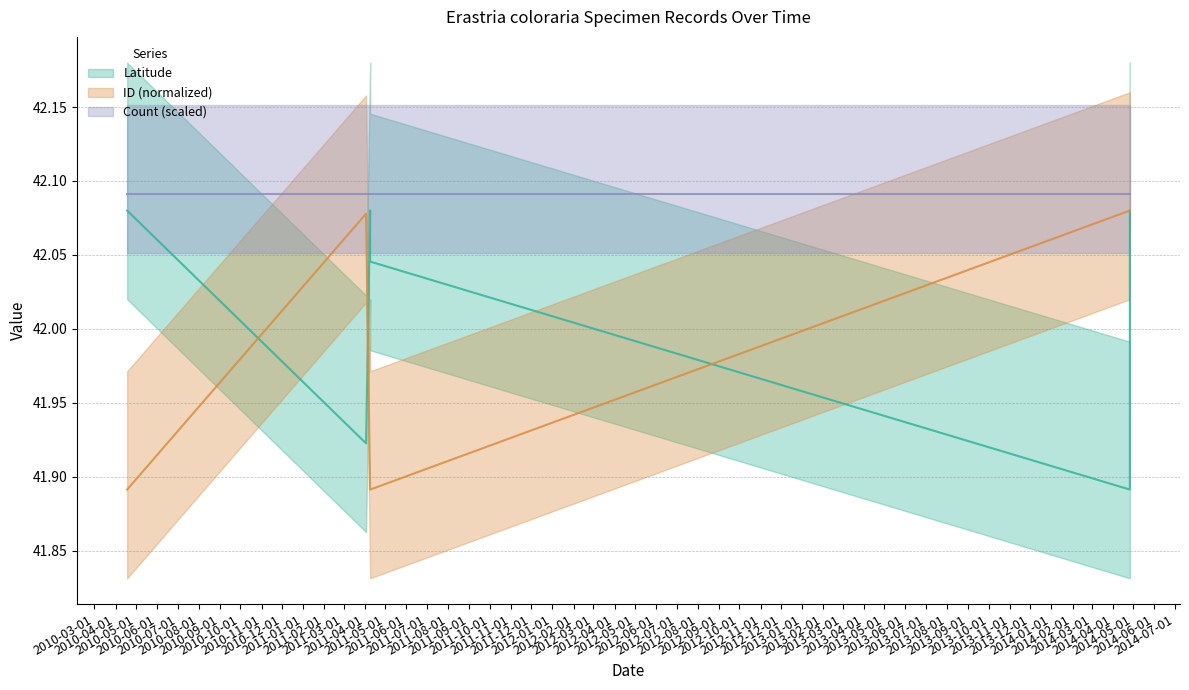

What is the sum of the Latitude values at 2011-04-09 and 2014-04-26?

84.2